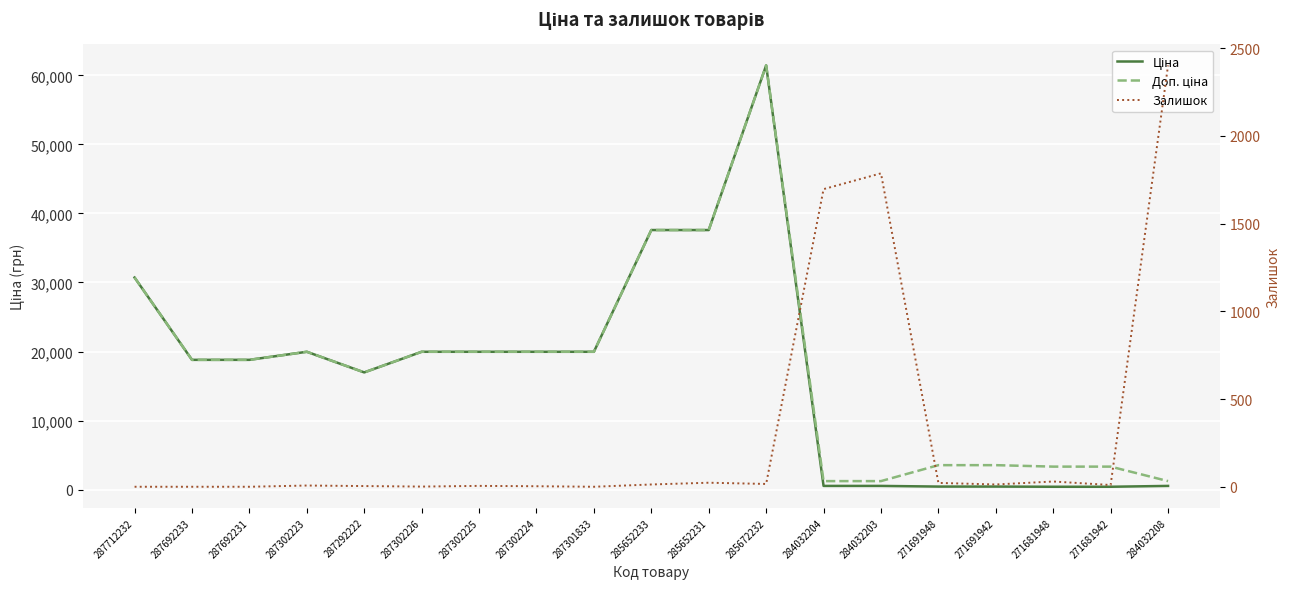

What is the label of the 19th point from the left?

284032208